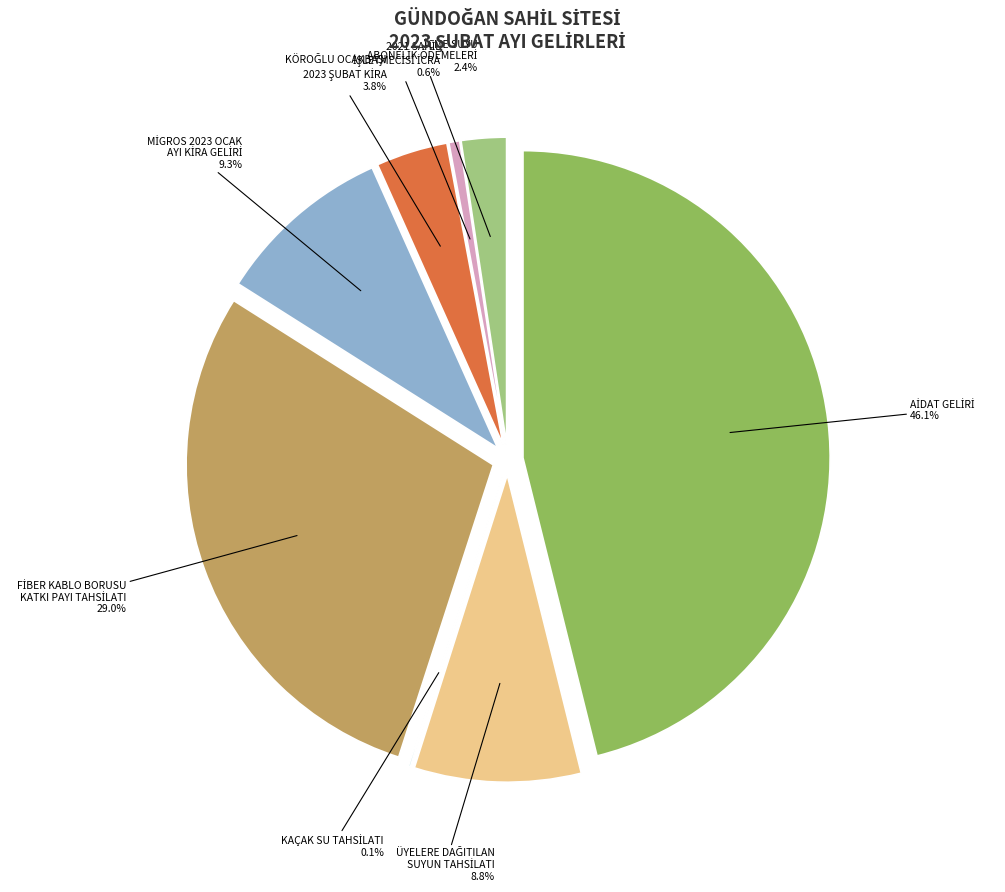

What is the largest slice in the pie chart?

AİDAT GELİRİ